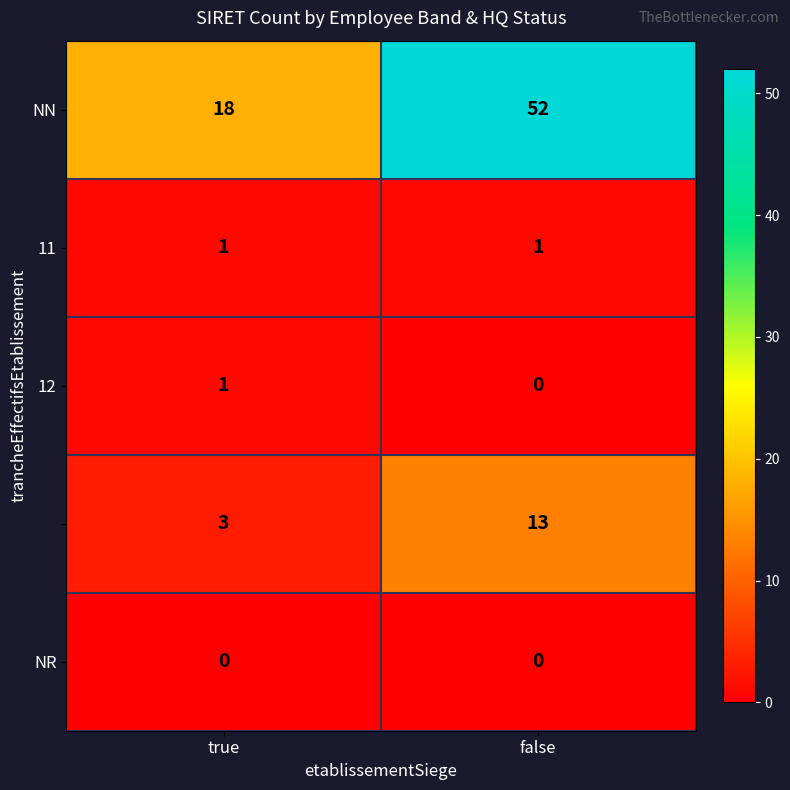

At which category does the chart reach its peak across all series?

false